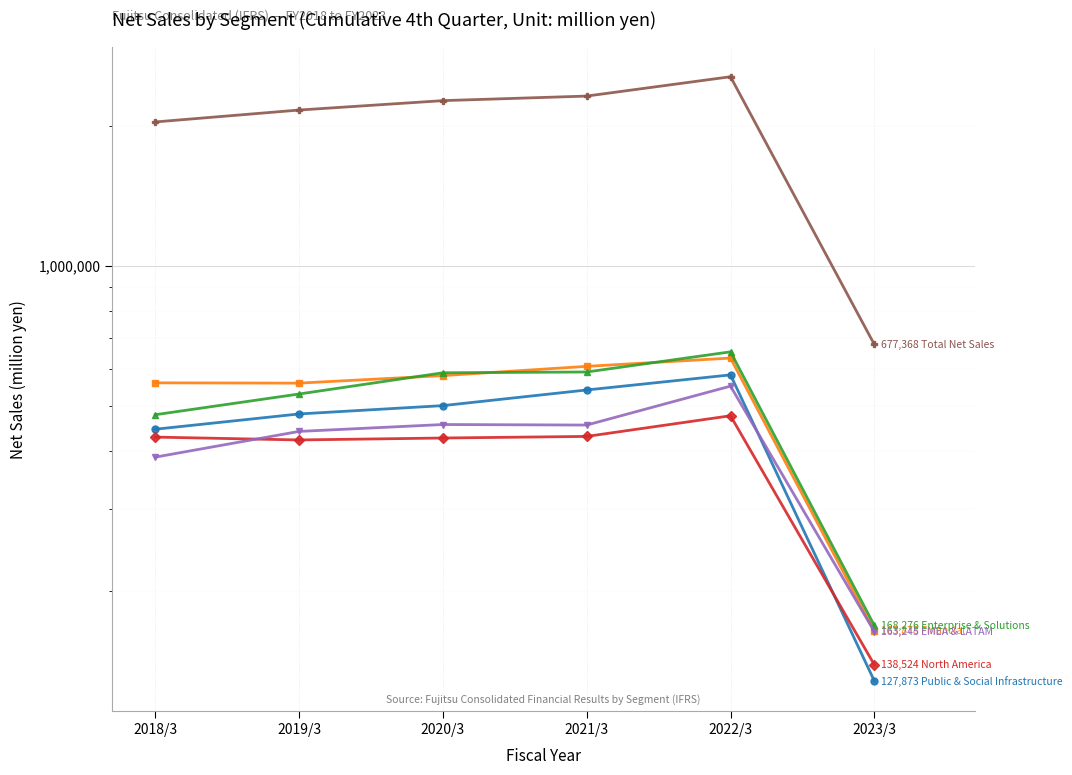

What value does the Public & Social Infrastructure series have at 2021/3?

540482